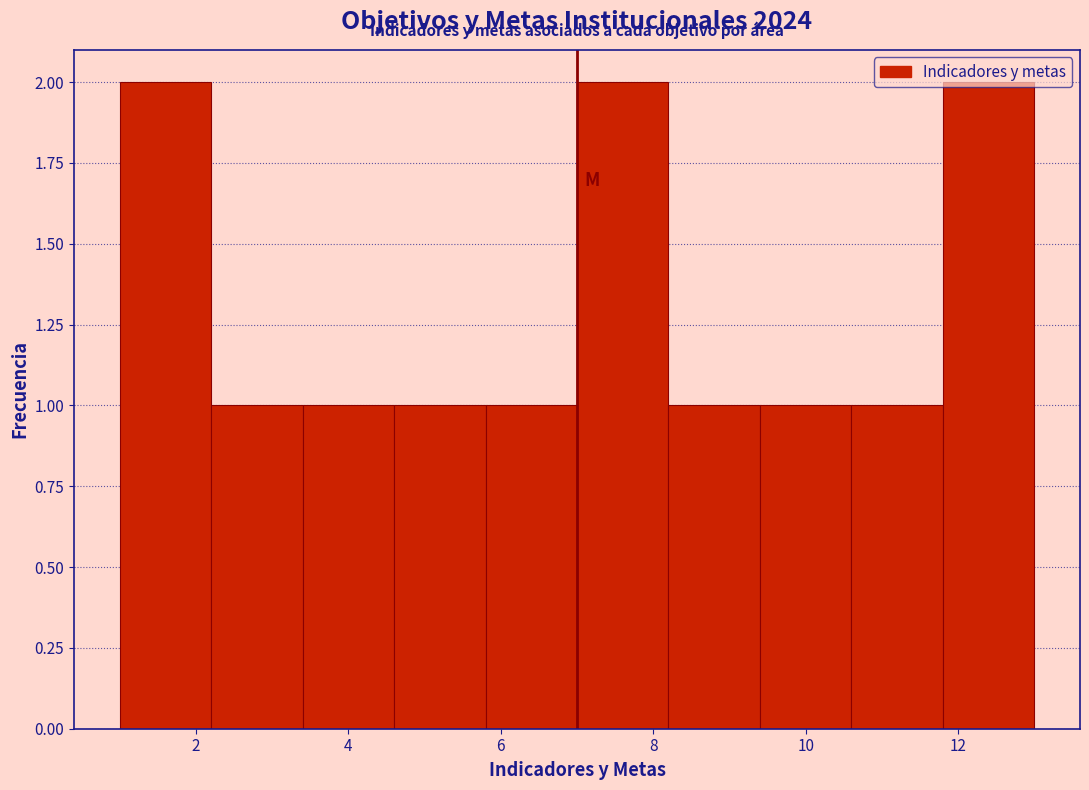

What is the height of the bar covering 2.2 to 3.4 on the x-axis? The values are not printed on the chart, so give them approximately, as read against the axis.

1